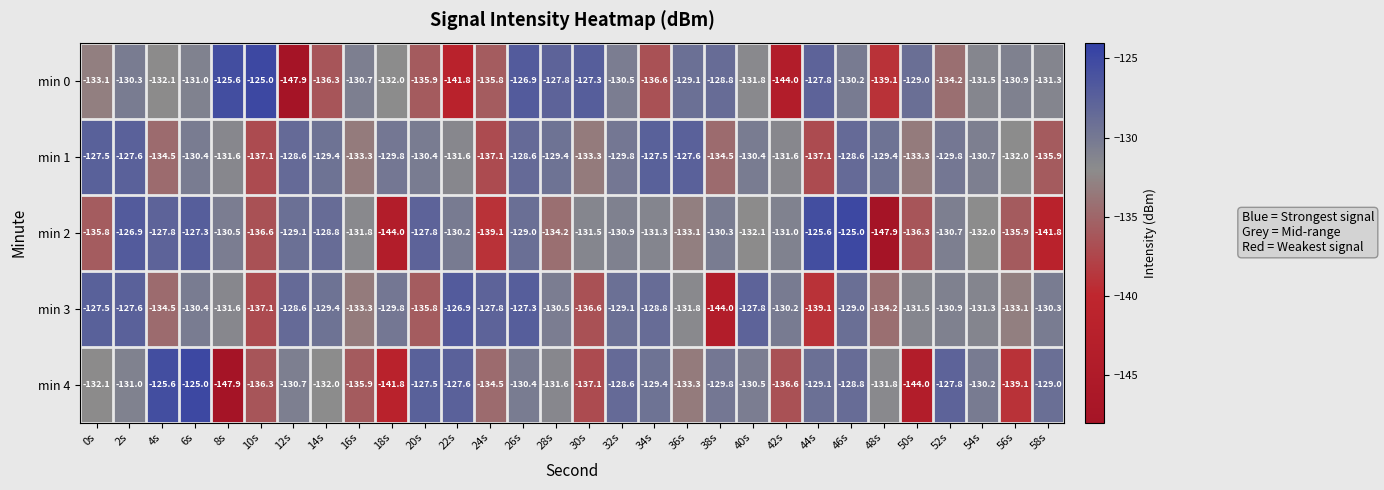

Is the value of min 4 at 38s greater than the value of min 0 at 56s?

Yes